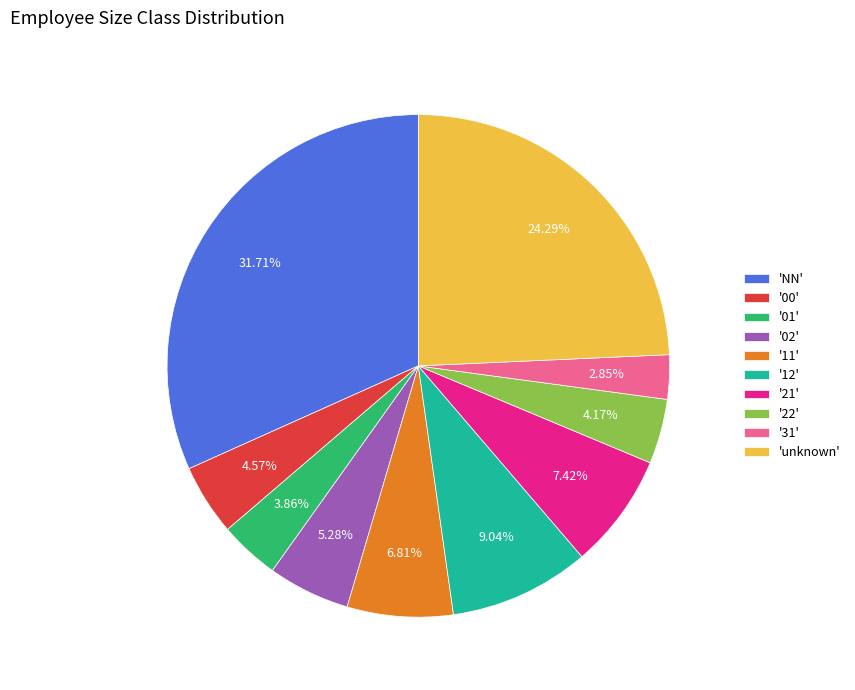

Count the number of slices in the pie.

10